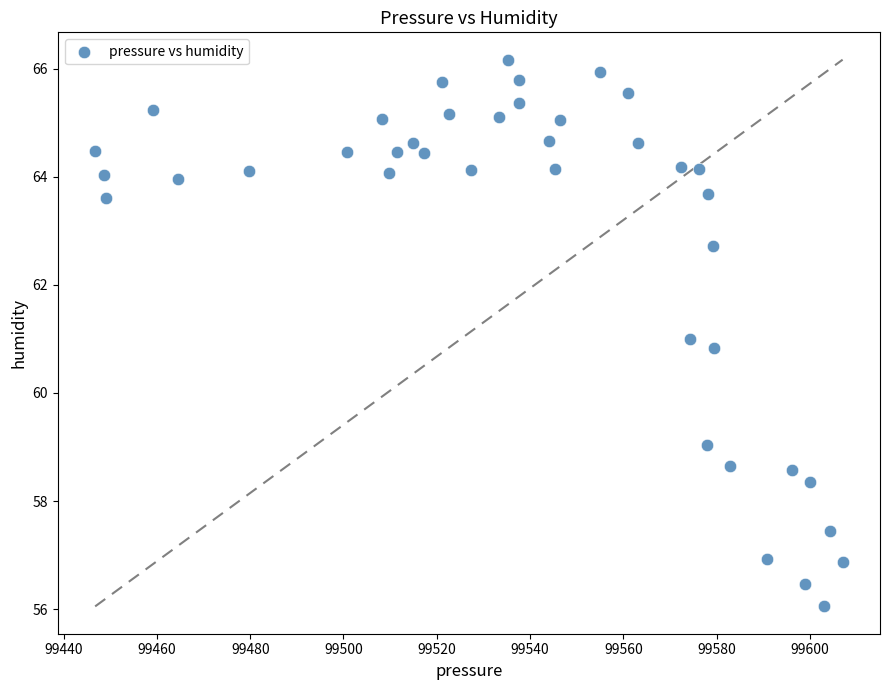

What is the range of X values (max minus min)?

160.3